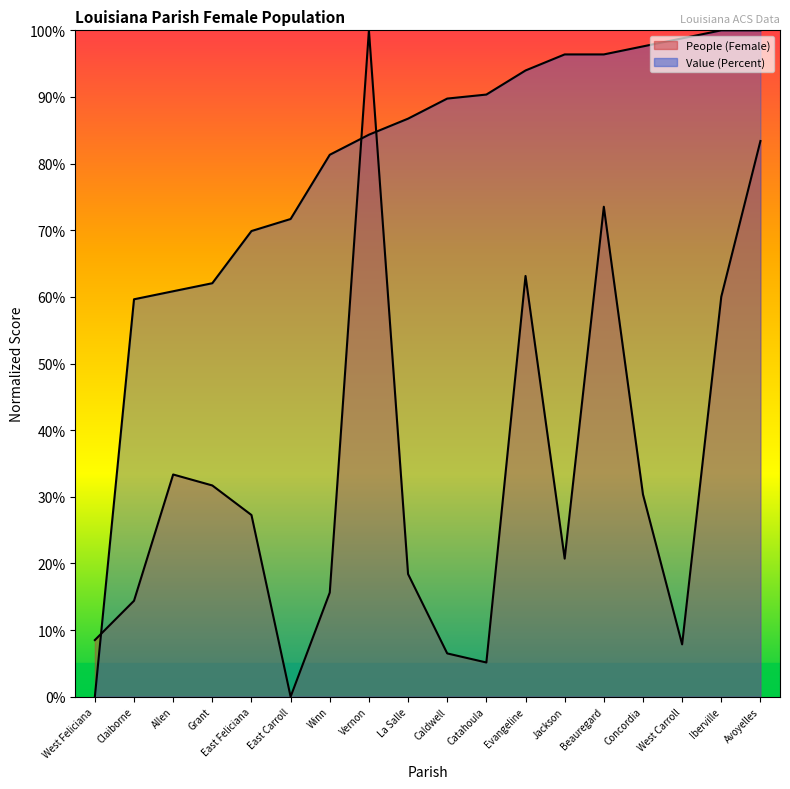

Where does the People (Female) series first go above 27?

Allen